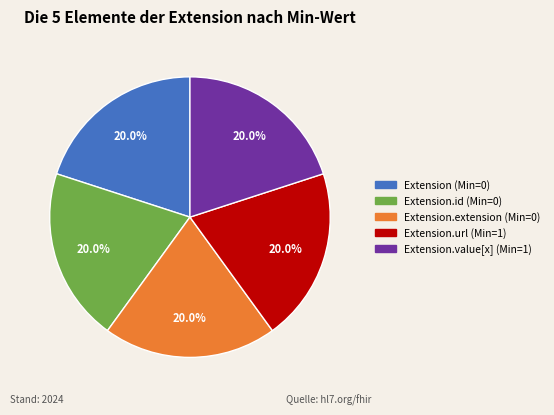

Is there a majority slice in this chart?

No